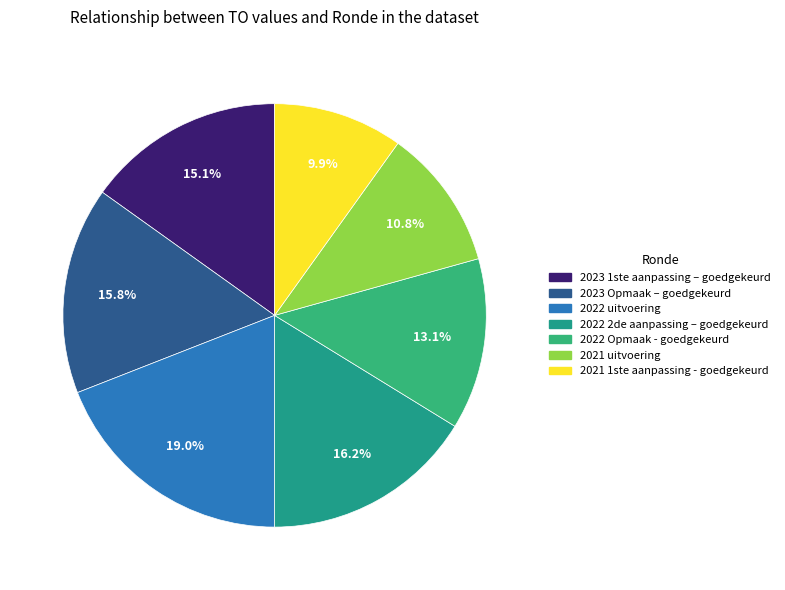

What percentage do 2022 Opmaak - goedgekeurd and 2023 Opmaak – goedgekeurd together represent?

28.9%